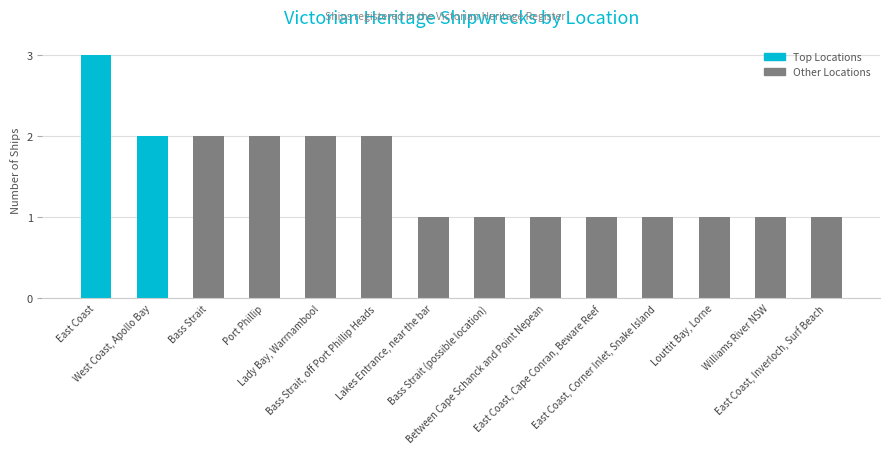

What is the value of the 7th bar from the left?

1